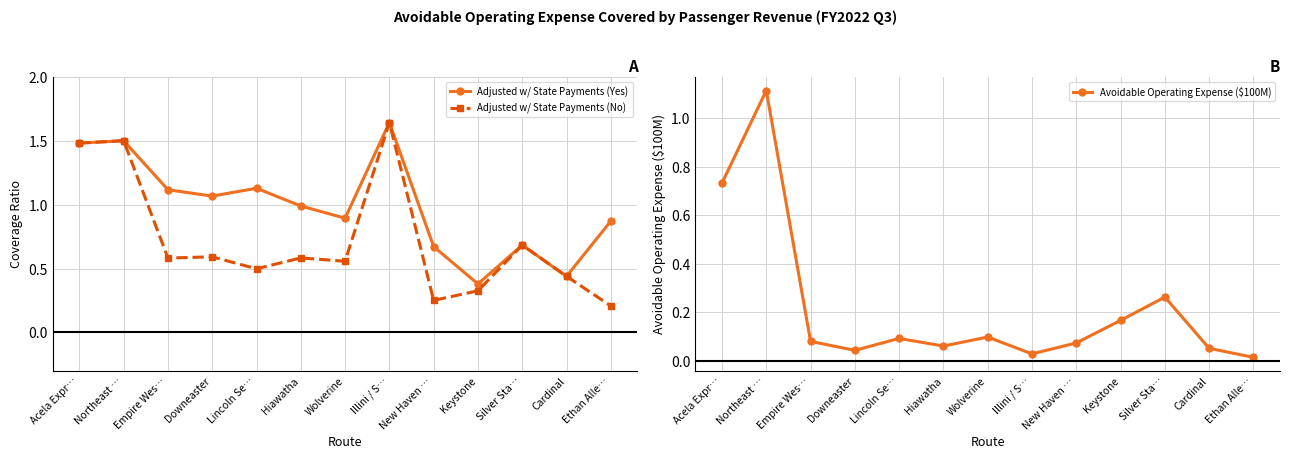

How many distinct data groups are displayed?

3